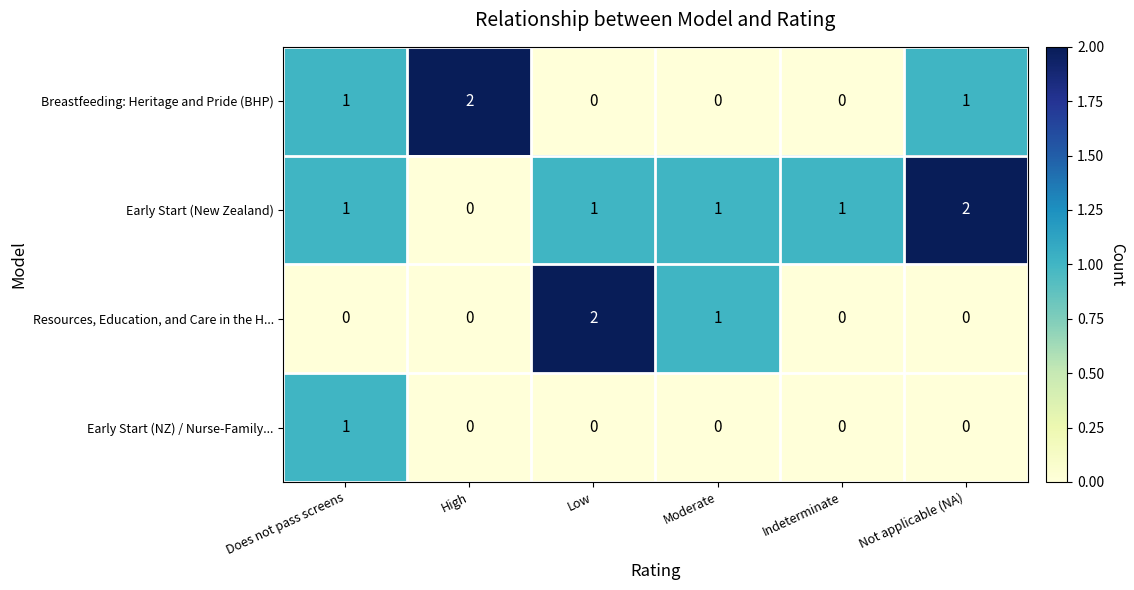

The Early Start (New Zealand) series shows 3 at Not applicable (NA). True or false?

False